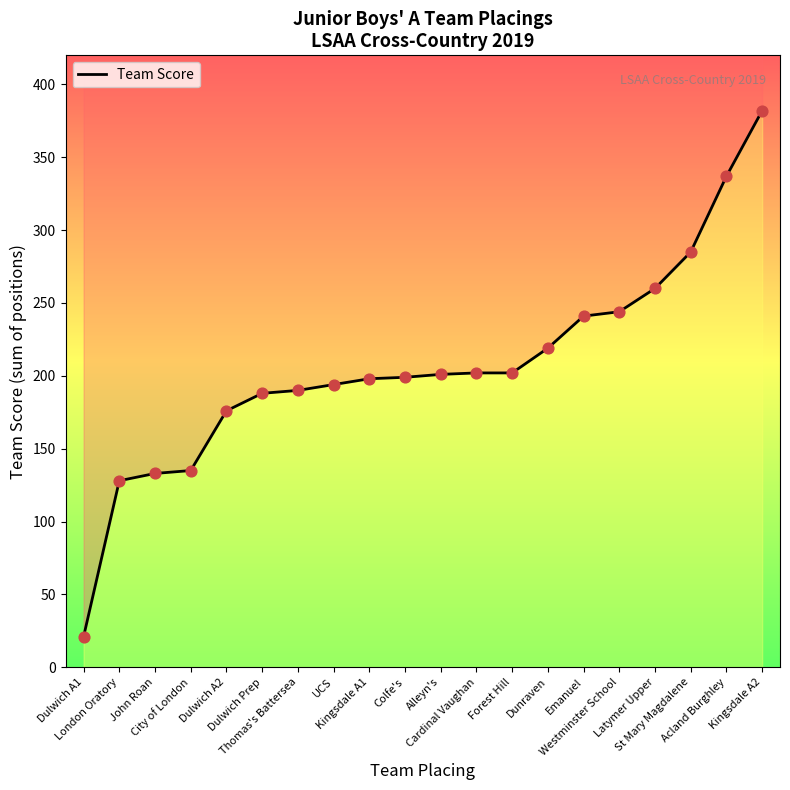

Between Dunraven and Acland Burghley, which is larger?

Acland Burghley